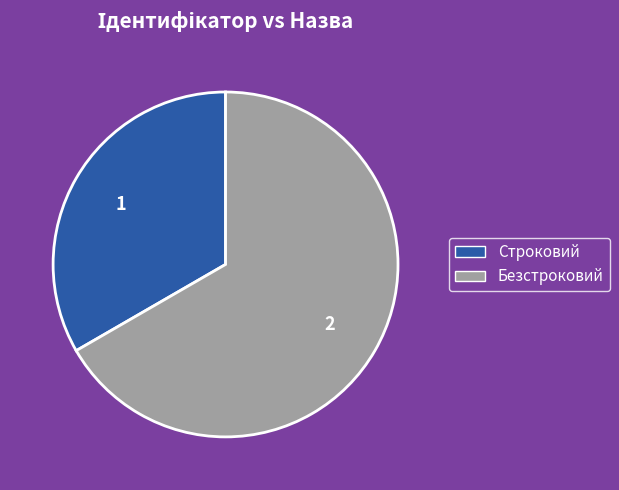

Between Строковий and Безстроковий, which is larger?

Безстроковий